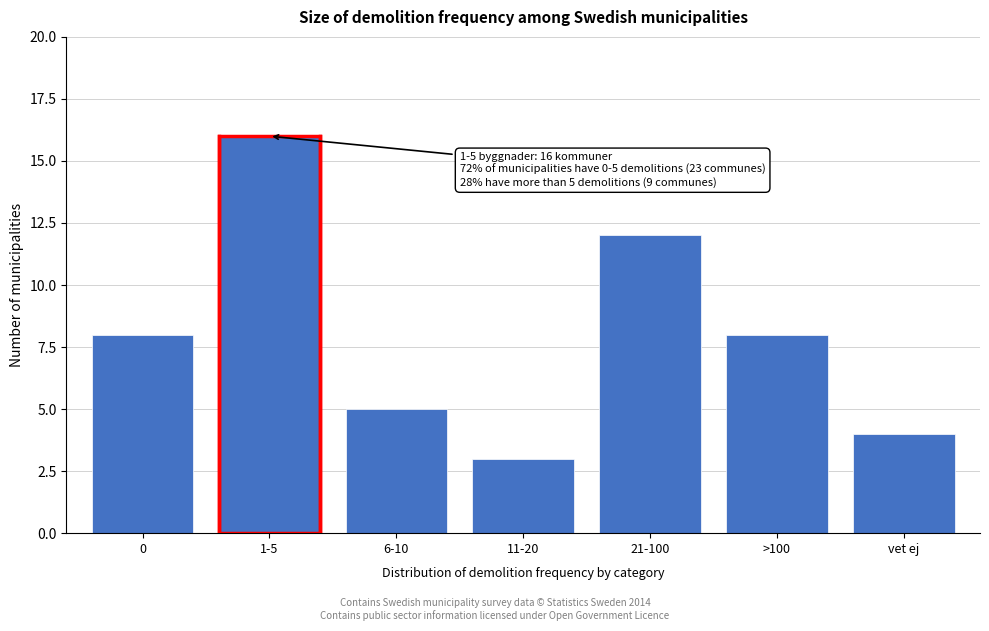

Reading left to right, extract all data points from this chart.

0=8	1-5=16	6-10=5	11-20=3	21-100=12	>100=8	vet ej=4